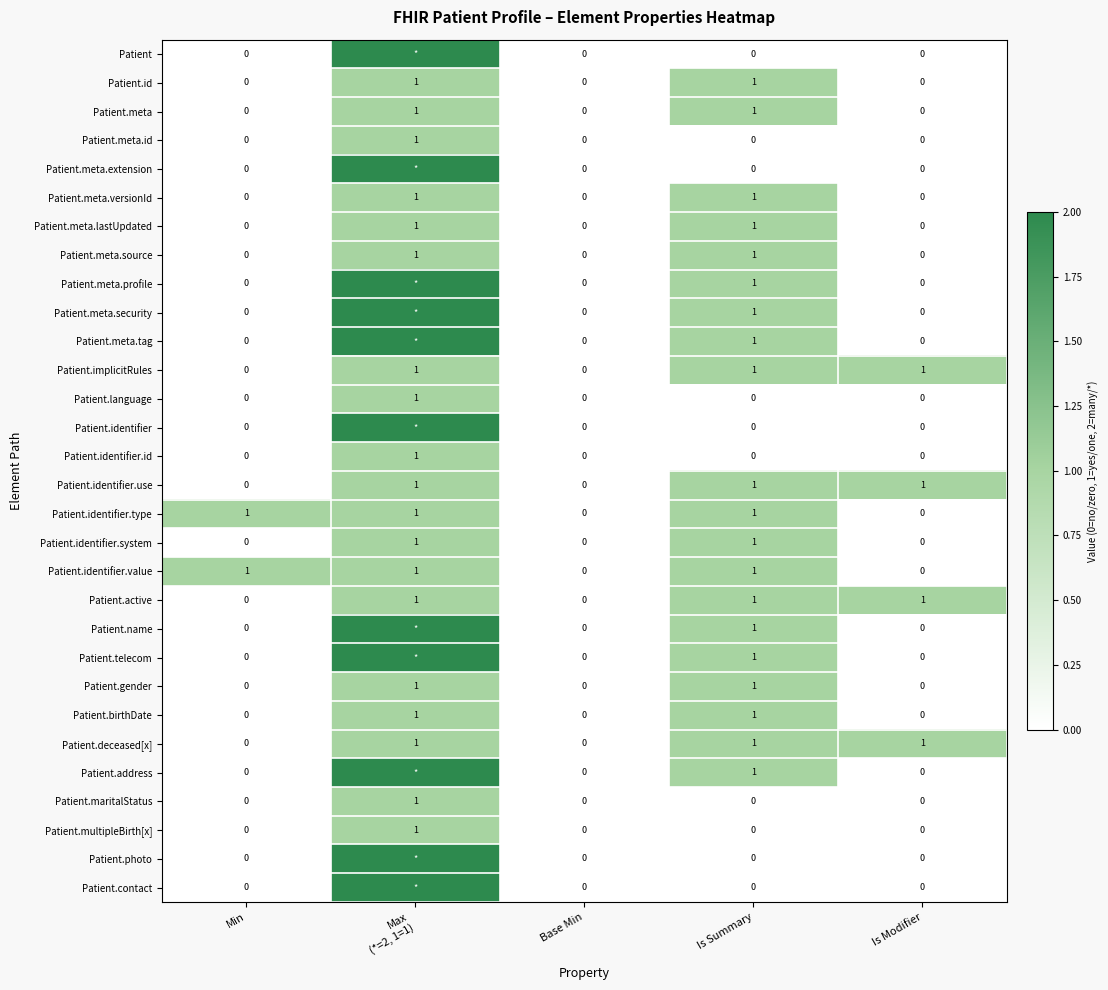

What is the total value across all series at Is Modifier?

4